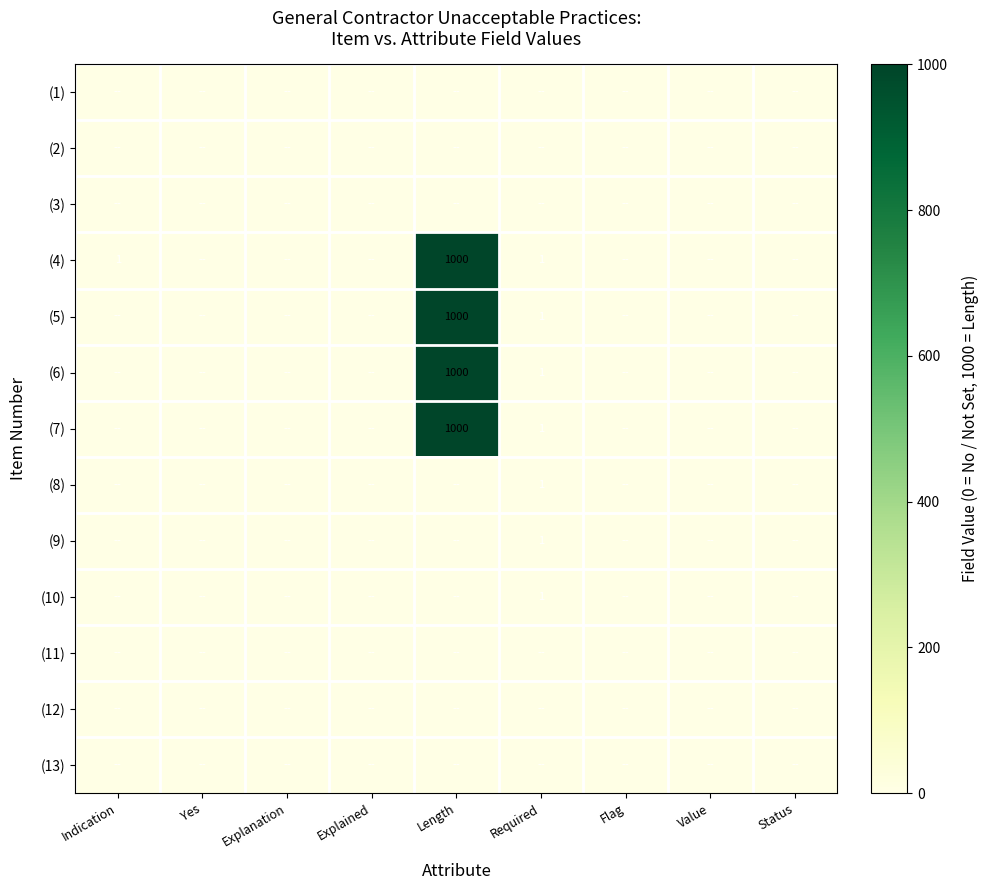

Which category has the highest value across all series?

Length